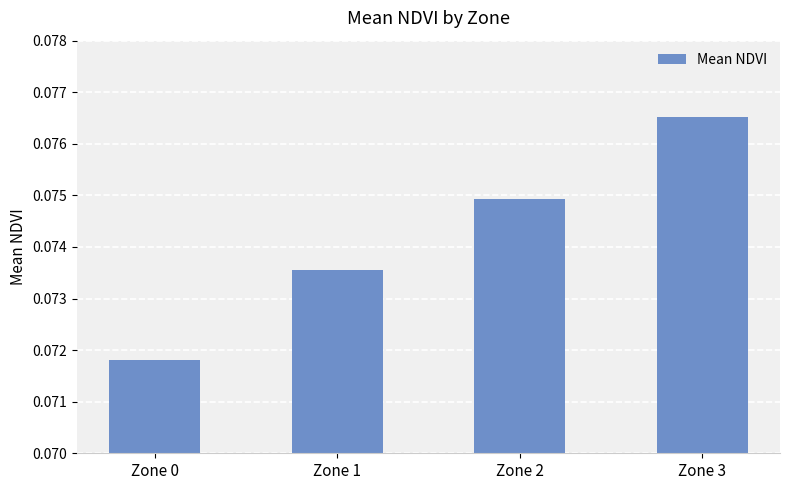

Which label corresponds to the largest value in the chart?

Zone 3